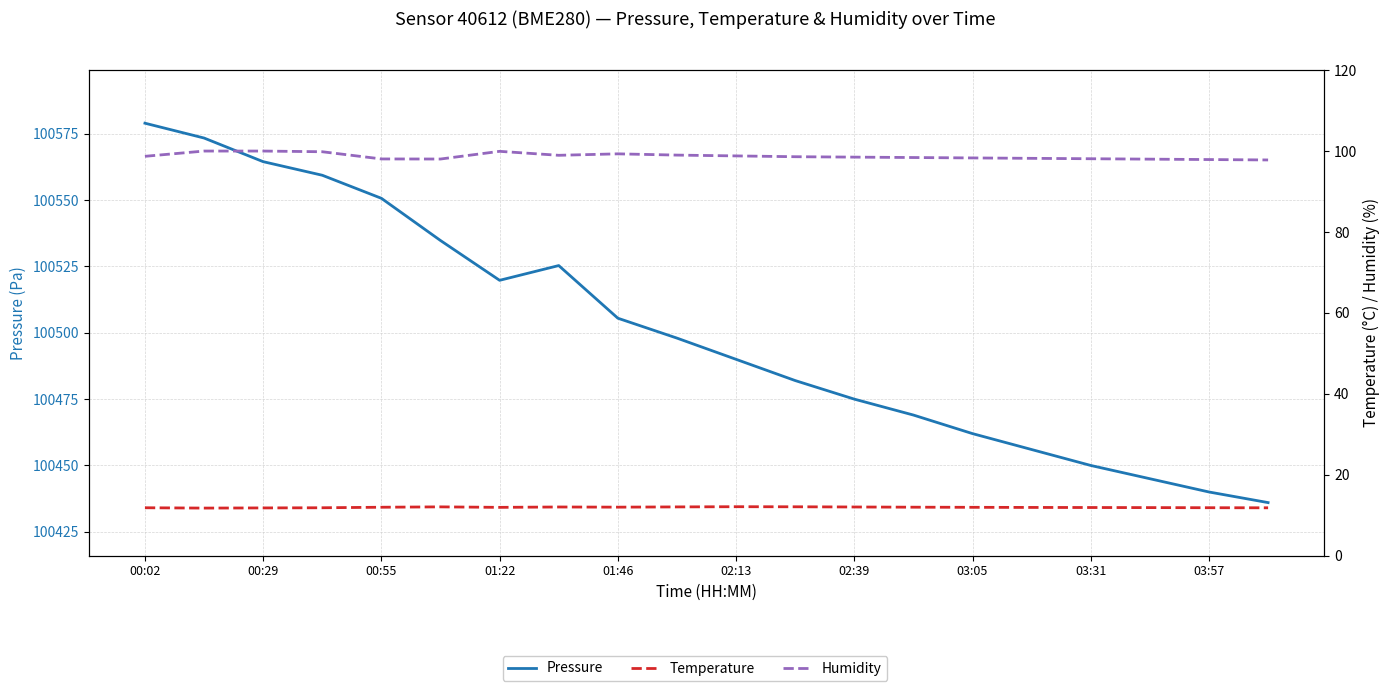

At 01:22, list the series in order from largest to smallest.

Pressure, Humidity, Temperature